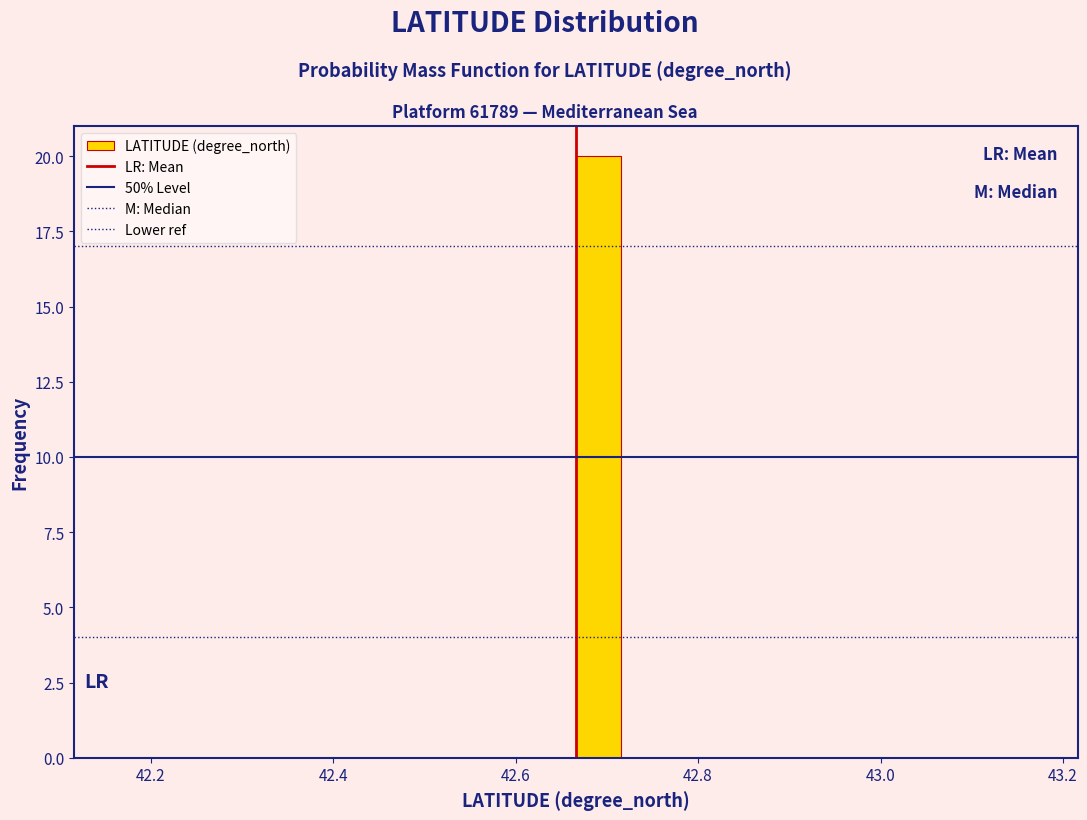

Read against the x-axis, roughly where is the centre of the tallest bar?

42.70